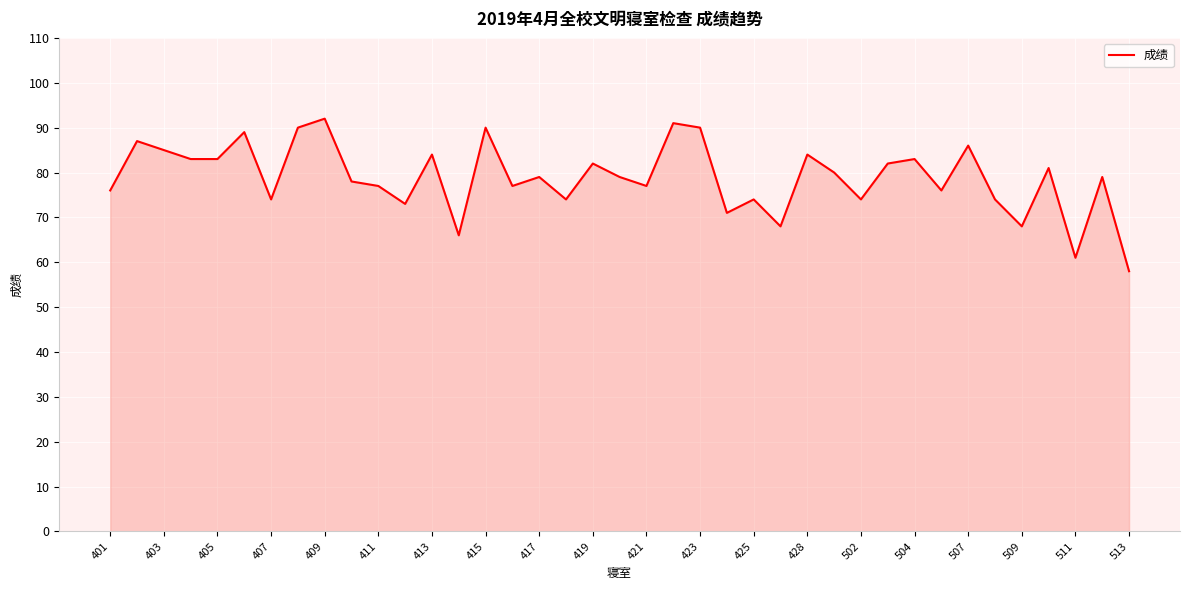

How many interior local peaks (higher than both neighbors) does the data have?

14